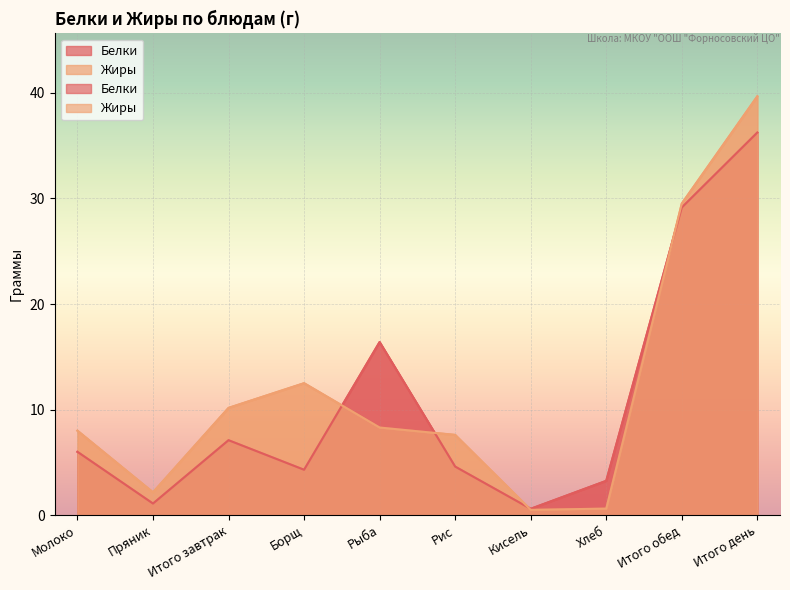

At which category is the sum across all series the highest?

Итого день